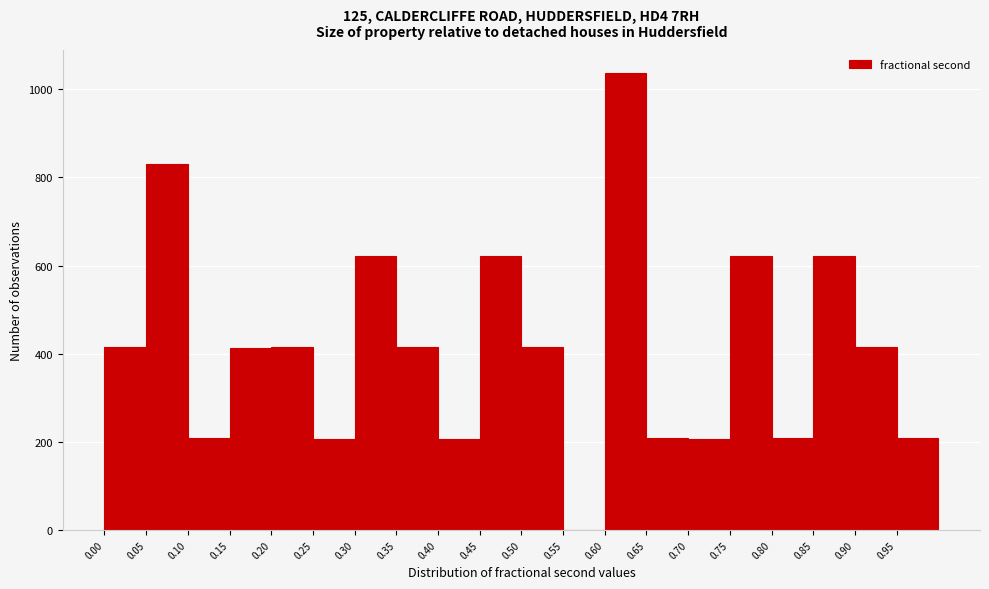

Reading left to right, list every bar in this chart as the range it spans on the x-axis followed by its height. The values are not printed on the chart, so give them approximately, as read against the axis.

0.00 to 0.05: 420
0.05 to 0.10: 840
0.10 to 0.15: 200
0.15 to 0.20: 420
0.20 to 0.25: 420
0.25 to 0.30: 200
0.30 to 0.35: 620
0.35 to 0.40: 420
0.40 to 0.45: 200
0.45 to 0.50: 620
0.50 to 0.55: 420
0.55 to 0.60: 0
0.60 to 0.65: 1040
0.65 to 0.70: 200
0.70 to 0.75: 200
0.75 to 0.80: 620
0.80 to 0.85: 200
0.85 to 0.90: 620
0.90 to 0.95: 420
0.95 to 1.00: 200